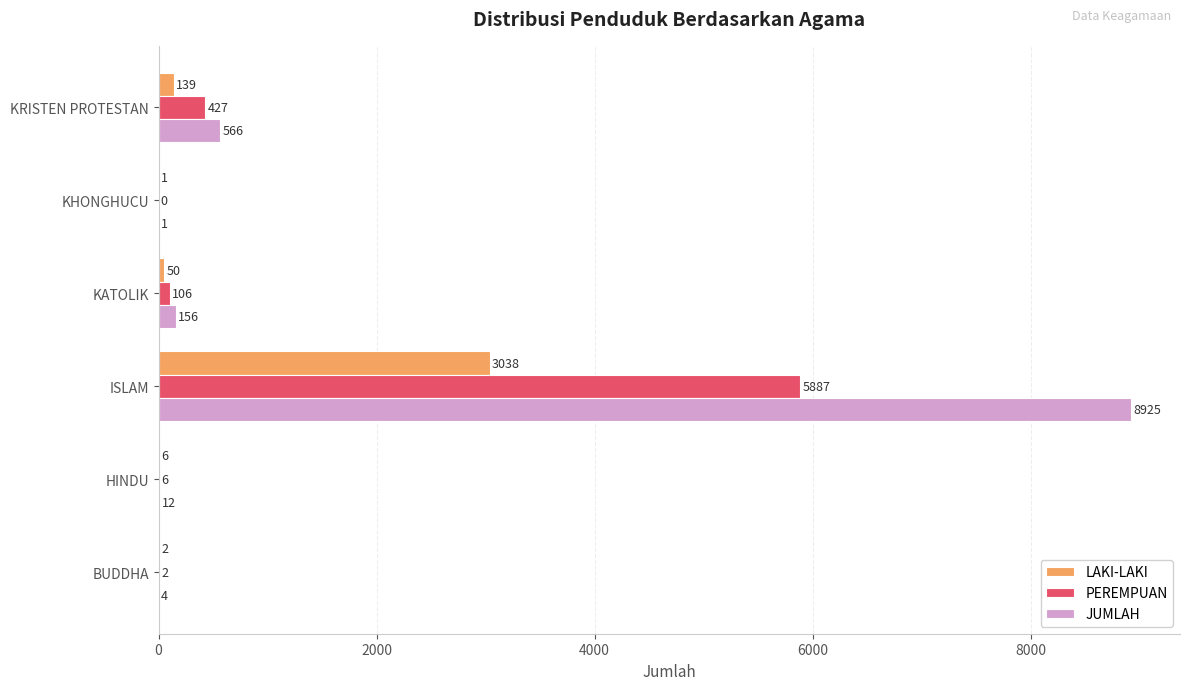

Where is JUMLAH nearest to the value 4463?

KRISTEN PROTESTAN